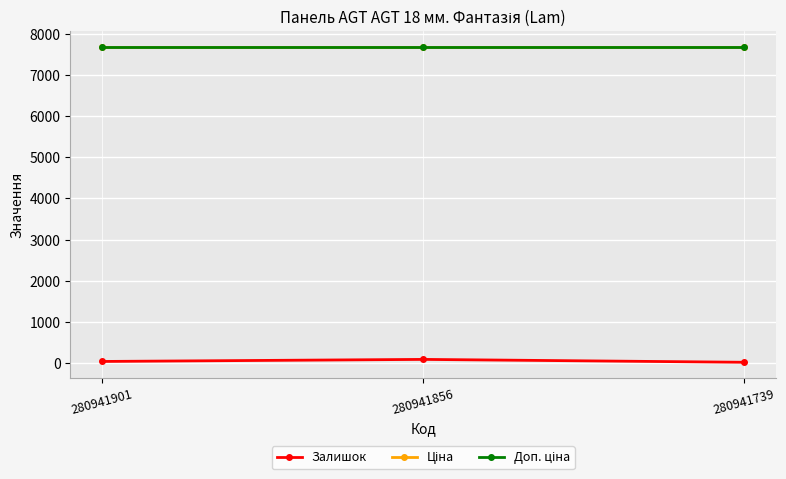

Does the chart have visible grid lines?

Yes